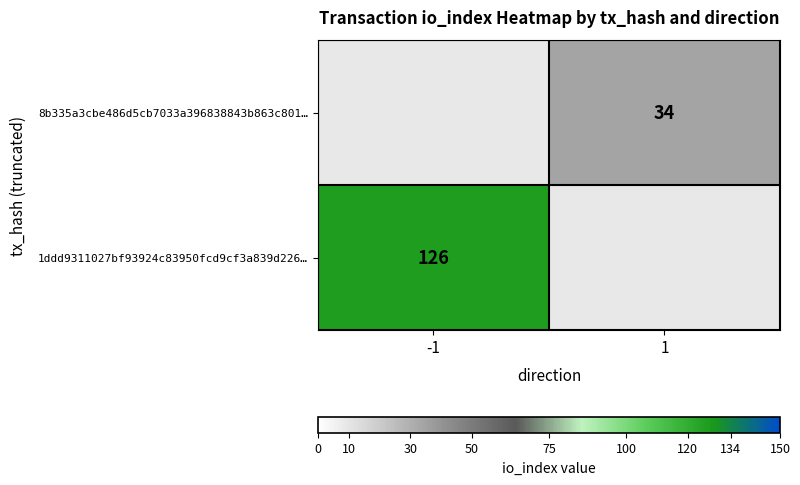

Is it true that 8b335a3cbe486d5cb7033a396838843b863c801… equals 22.4 at 1?

False